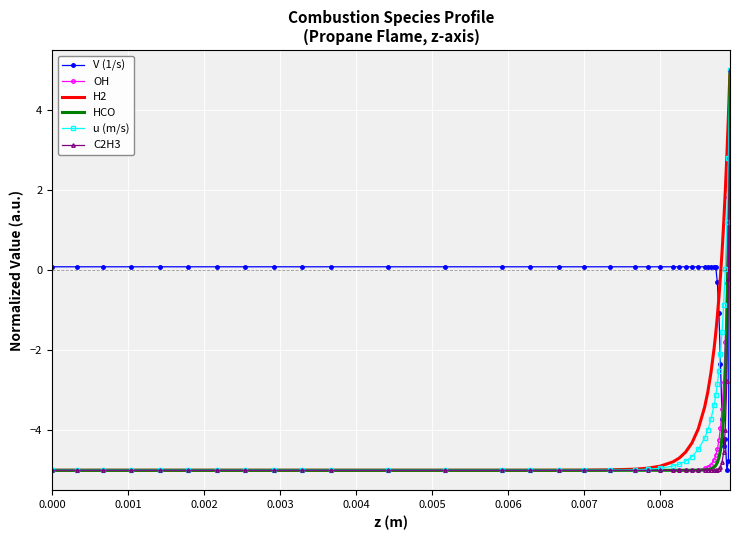

Which series has the largest total across all categories?

V (1/s)